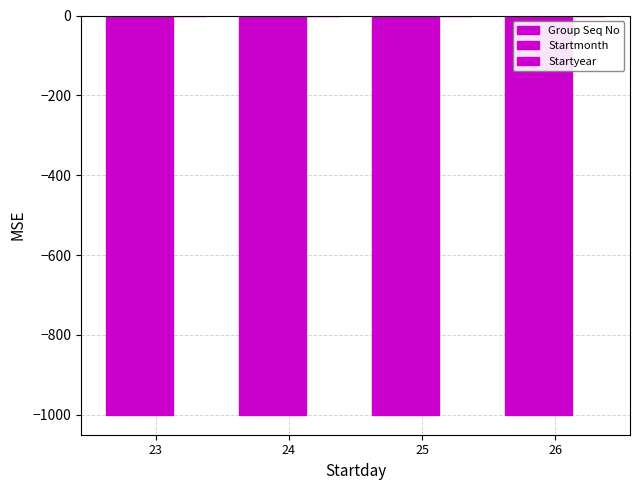

How many bars are there in each group?

3